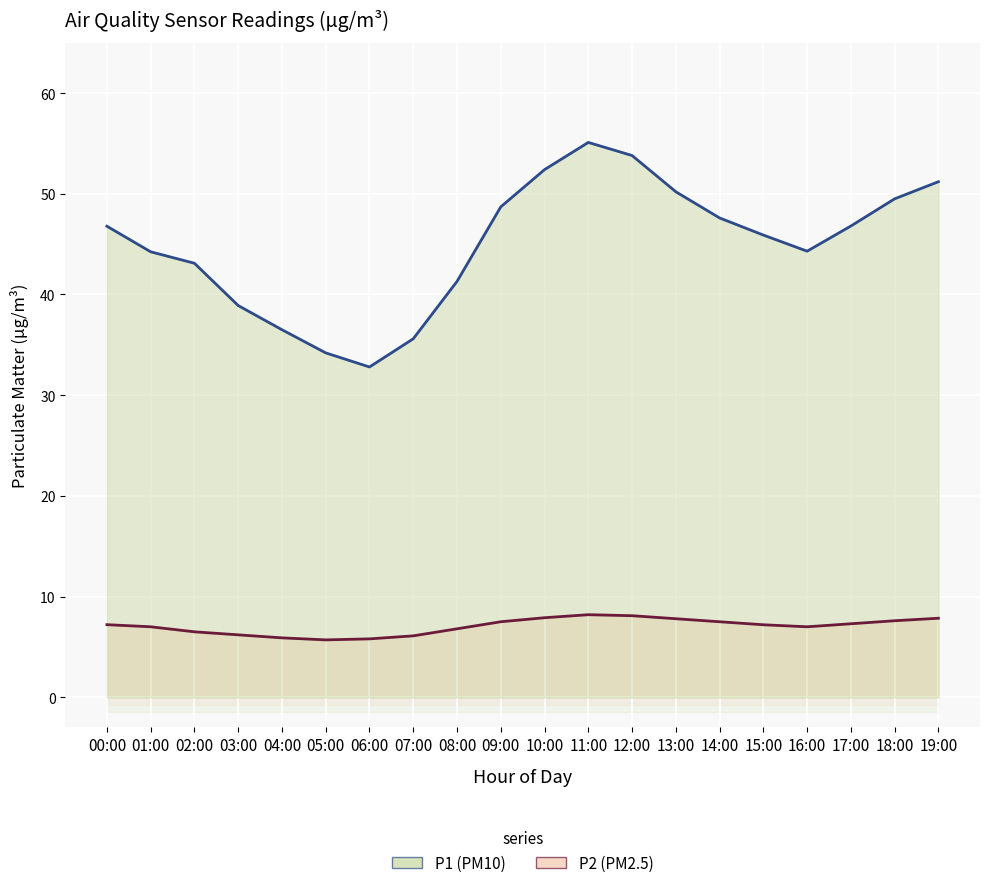

What is the label of the 20th point from the right?

00:00